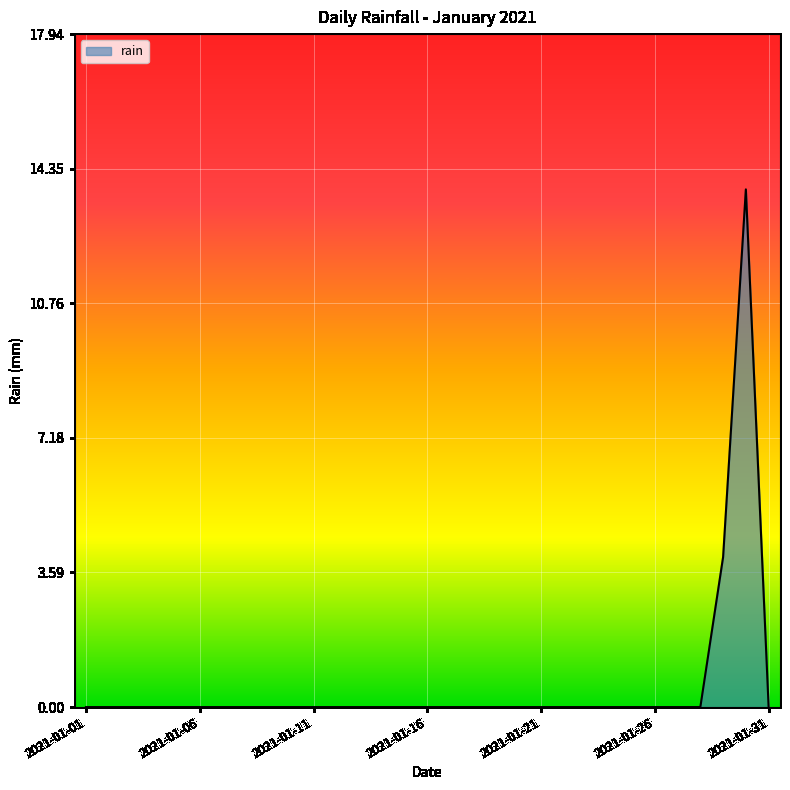

Reading left to right, extract all data points from this chart.

0.0	0.0	0.0	0.0	0.0	0.0	0.0	0.0	0.0	0.0	0.0	0.0	0.0	0.0	0.0	0.0	0.0	0.0	0.0	0.0	0.0	0.0	0.0	0.0	0.0	0.0	0.0	0.0	4.0	13.8	0.0